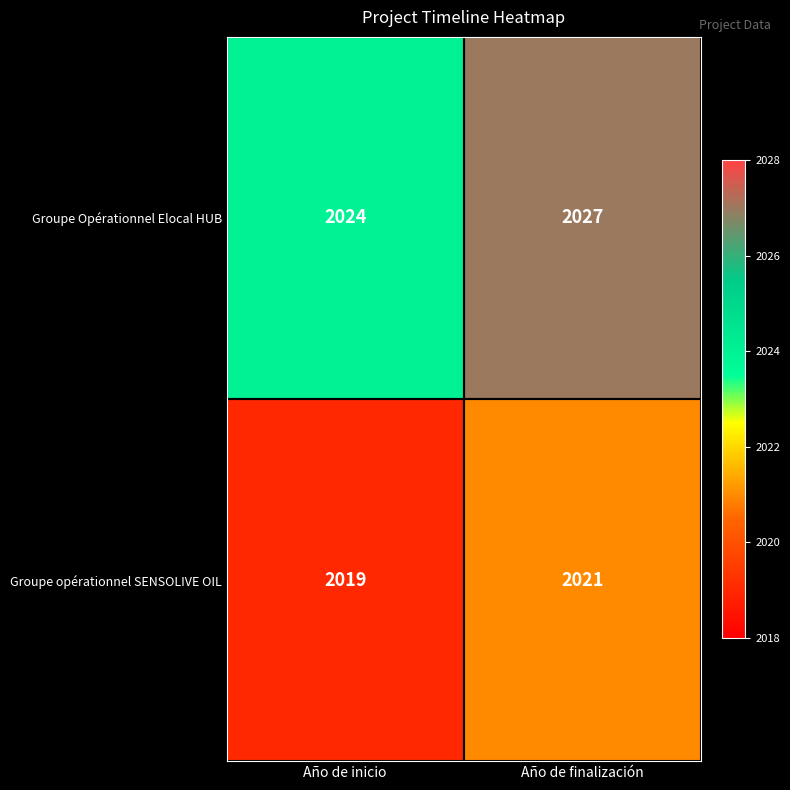

At which category is the sum across all series the highest?

Año de finalización